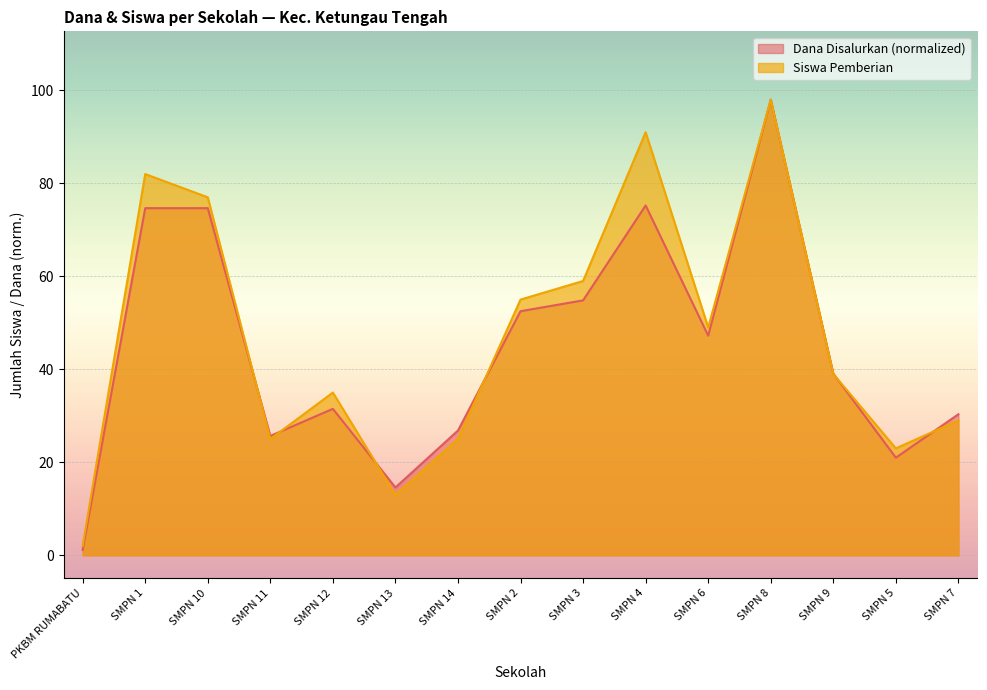

True or false: Dana Disalurkan has a value of 75.2 at SMPN 4.

True